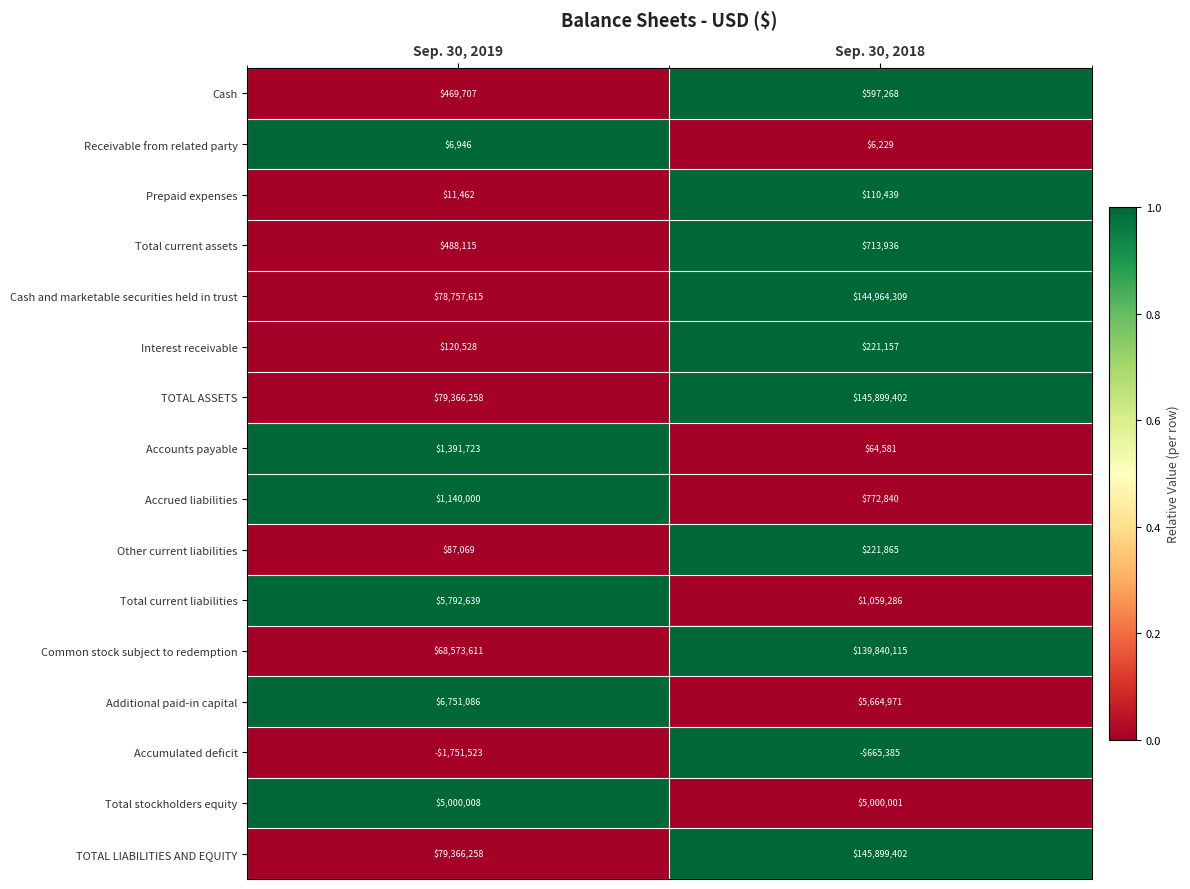

Count the number of data series in this chart.

16